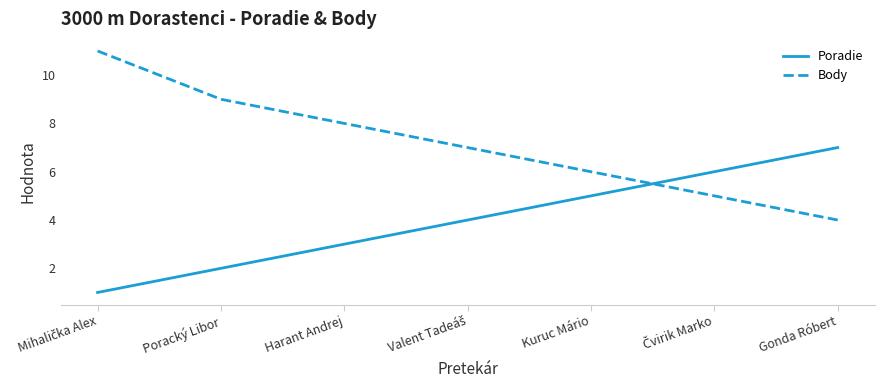

How many lines are shown in the chart?

2